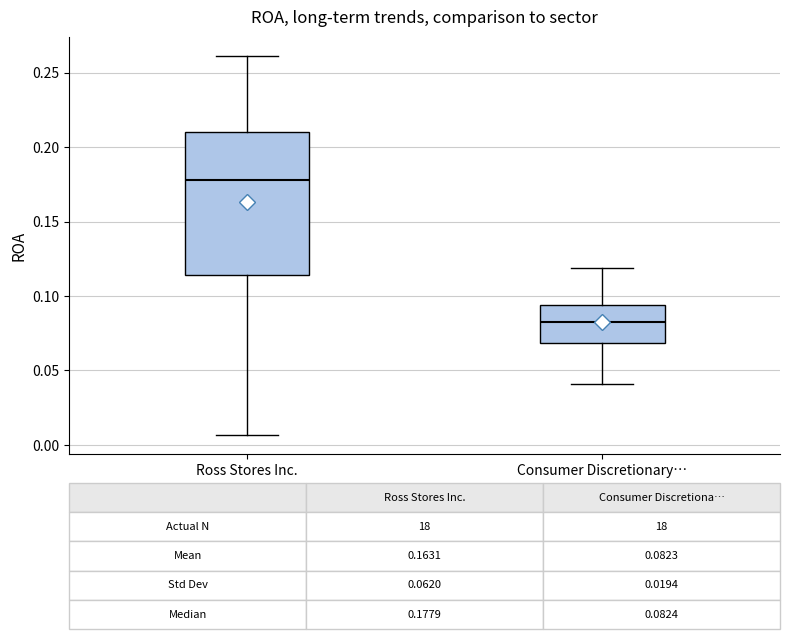

Which box's median line is the highest?

Ross Stores Inc.